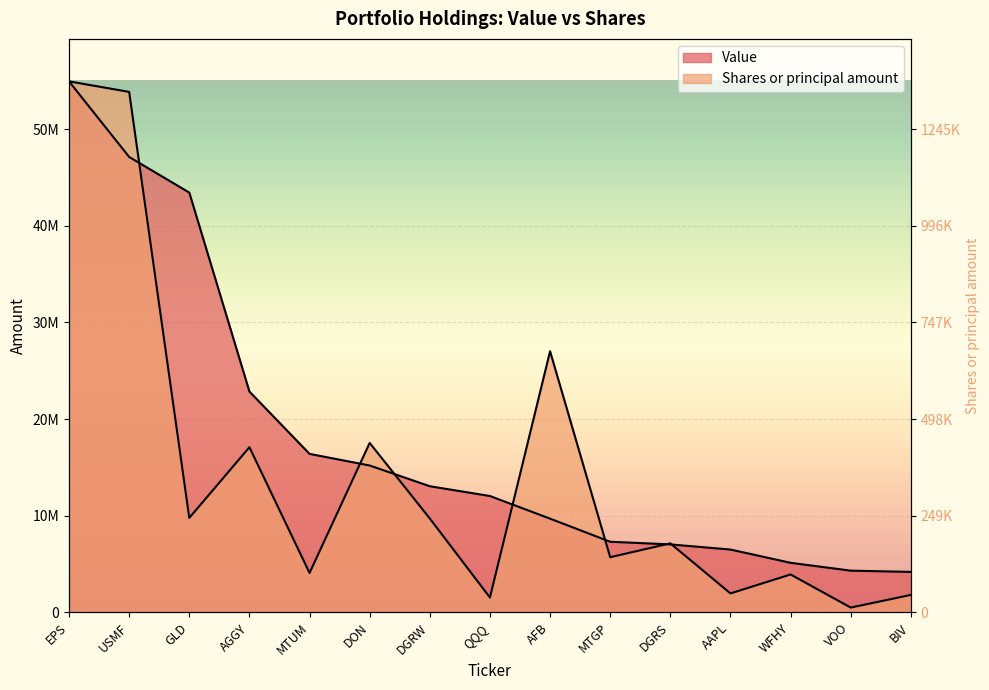

Reading left to right, extract all data points from this chart.

Value: EPS=54933000.0	USMF=47115000.0	GLD=43430000.0	AGGY=22851000.0	MTUM=16401000.0	DON=15199000.0	DGRW=13056000.0	QQQ=12045000.0	AFB=9702000.0	MTGP=7314000.0	DGRS=7039000.0	AAPL=6506000.0	WFHY=5135000.0	VOO=4322000.0	BIV=4195000.0
Shares or principal amount: EPS=54933000.0	USMF=53845834.5	GLD=9778666.0	AGGY=17092364.8	MTUM=4083767.9	DON=17534684.6	DGRW=9717020.8	QQQ=1541774.2	AFB=27019180.3	MTGP=5714375.6	DGRS=7147075.8	AAPL=1969034.1	WFHY=3928229.1	VOO=505049.4	BIV=1814218.2